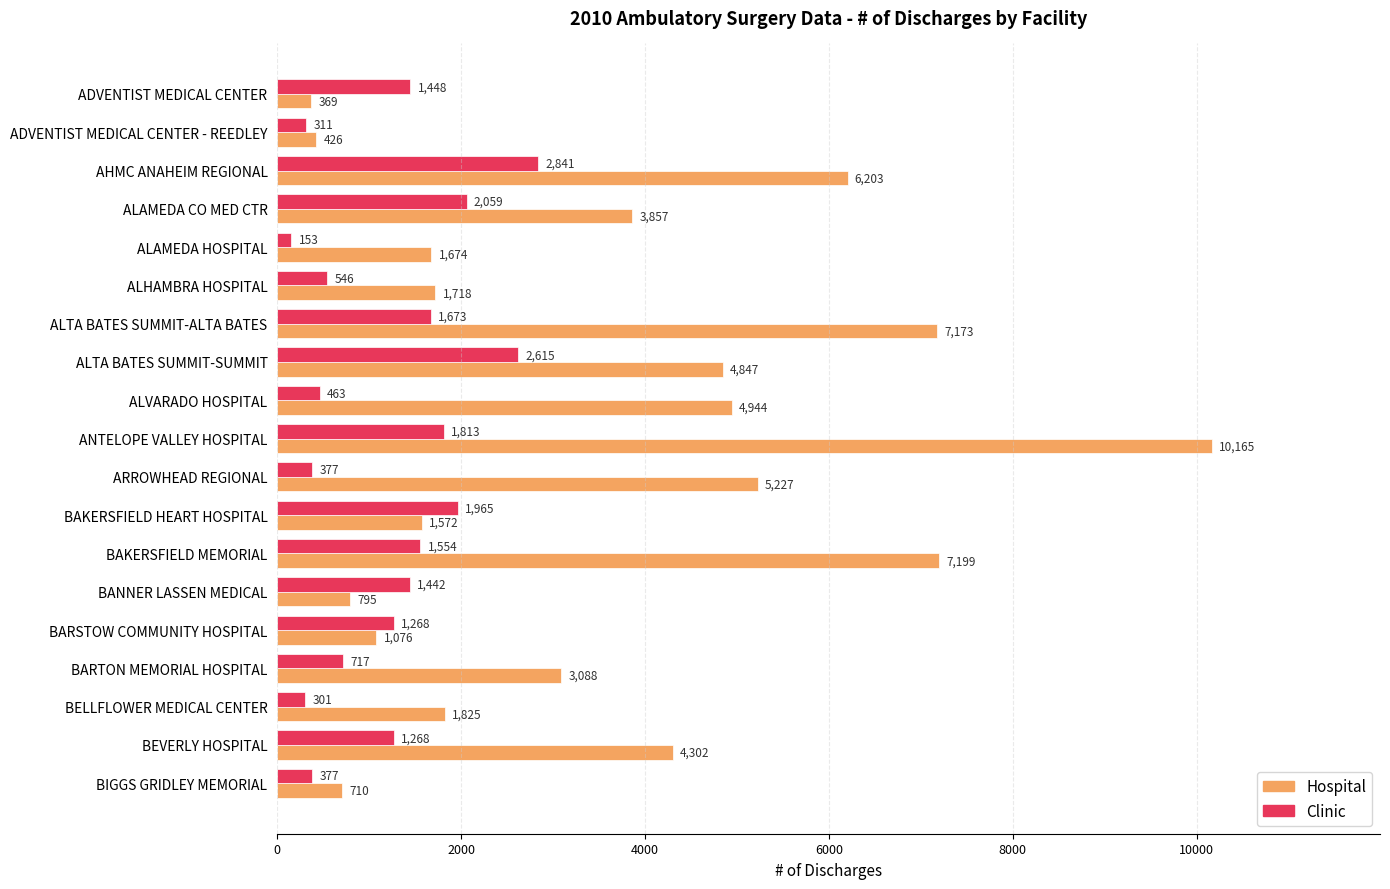

What is the average value of the Hospital series?

3535